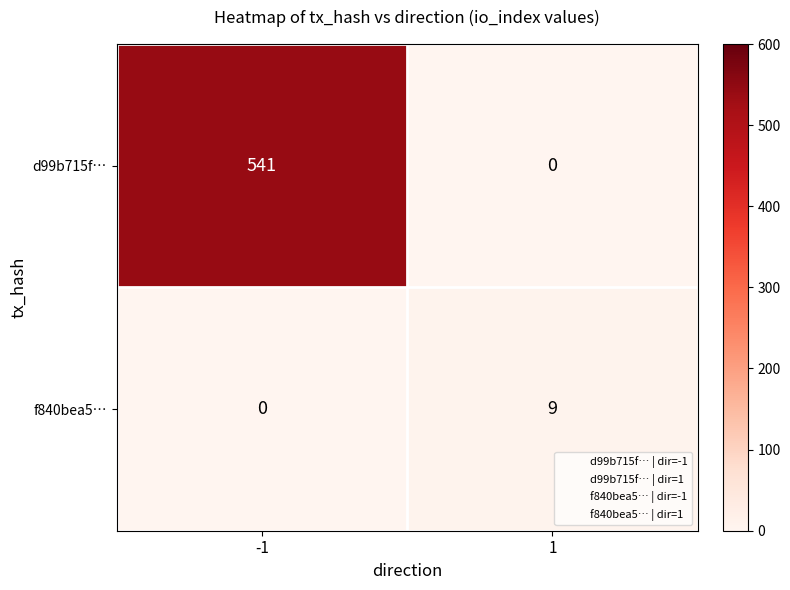

At how many categories does at least one series exceed 457?

1